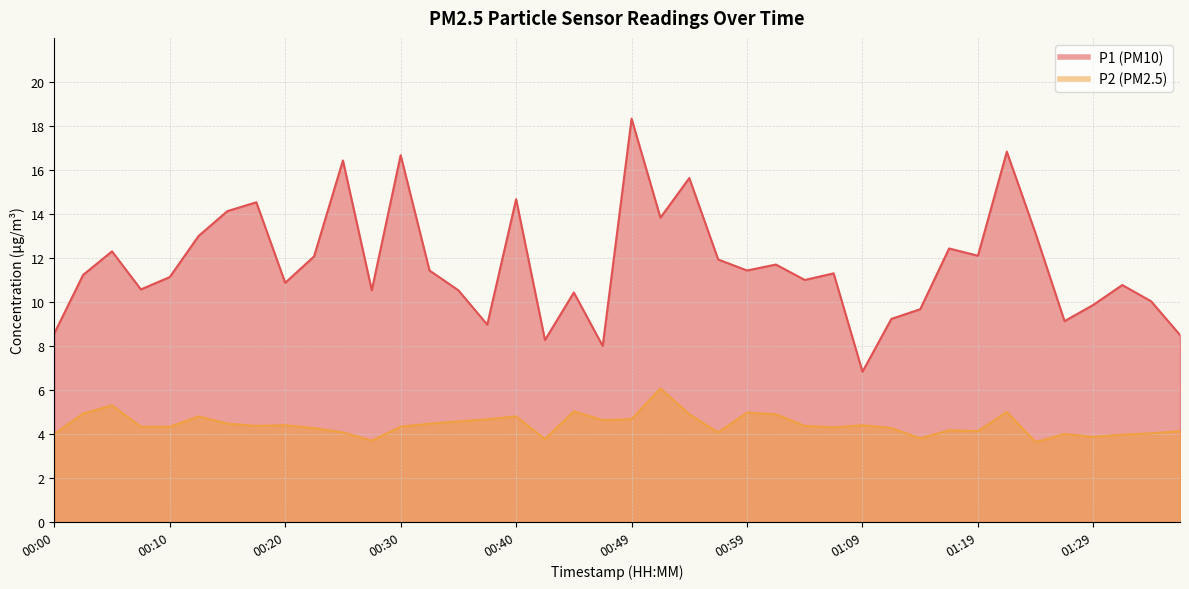

What is the sum of all P1 values?

468.0